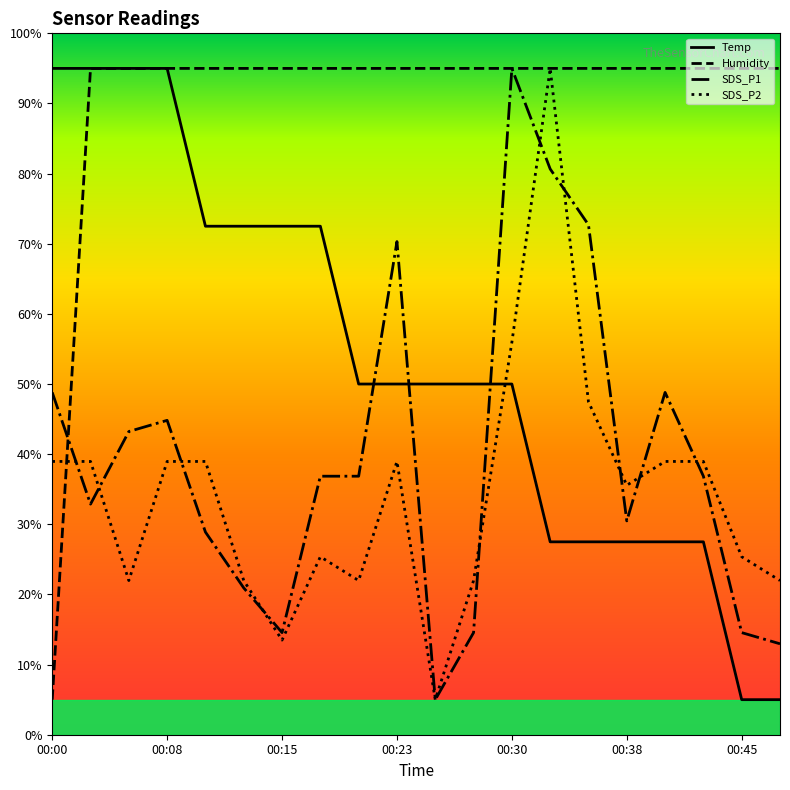

True or false: SDS_P1 has a value of 12.6 at 17.

False